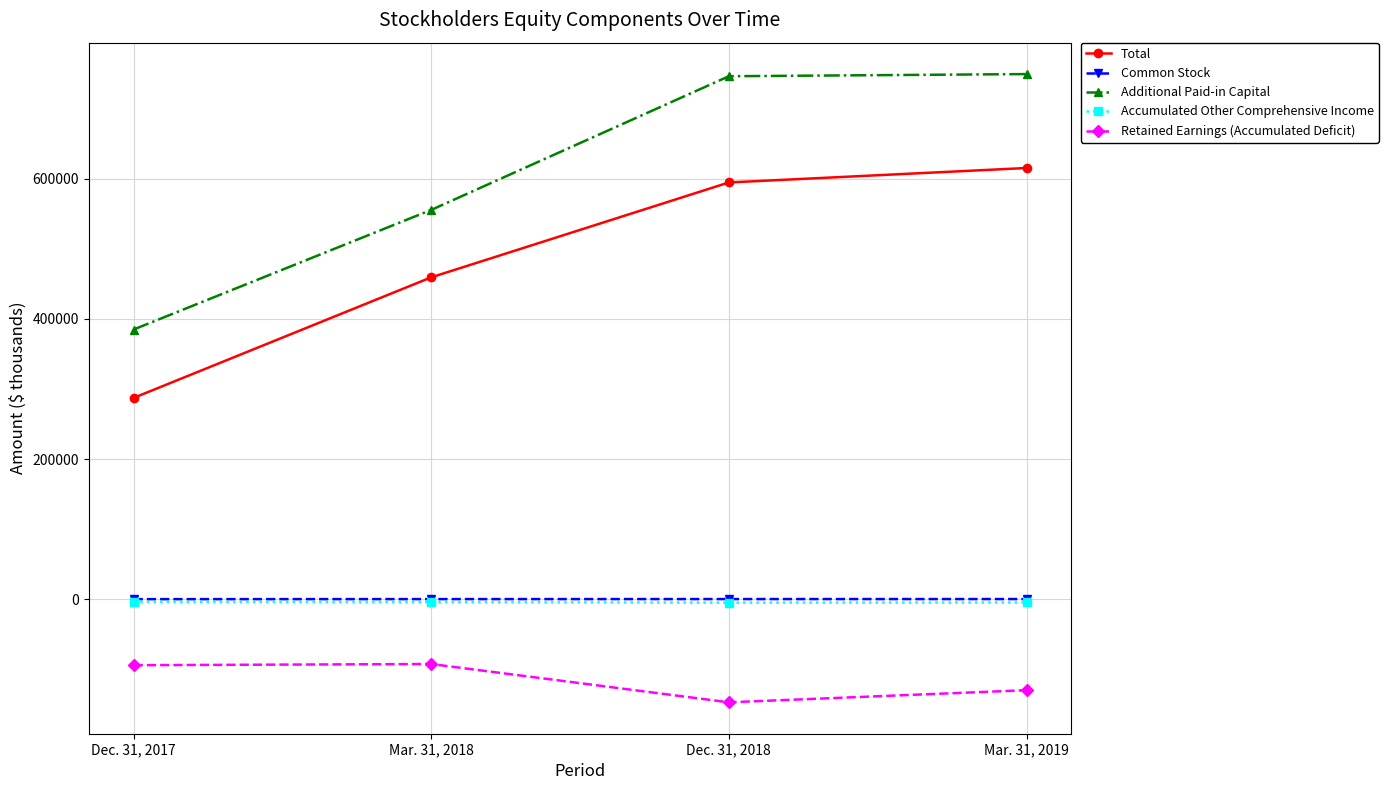

At which category is the sum across all series the highest?

Mar. 31, 2019